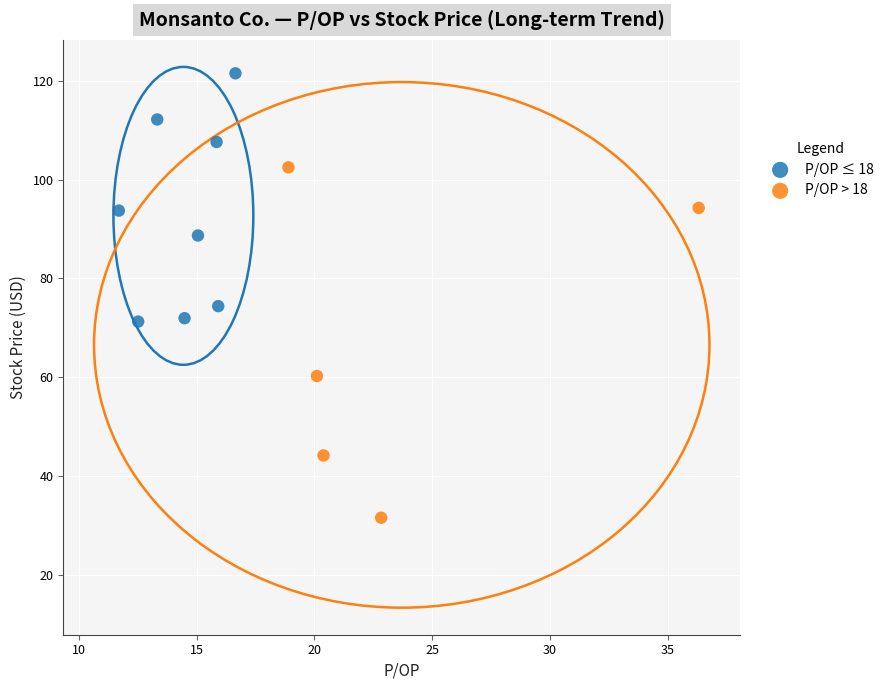

Which series has the largest Y range (max minus min)?

P/OP > 18